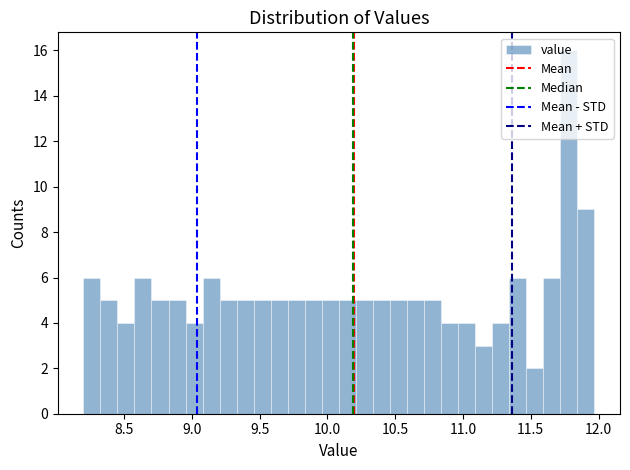

Read against the x-axis, roughly where is the centre of the tallest bar?

11.80